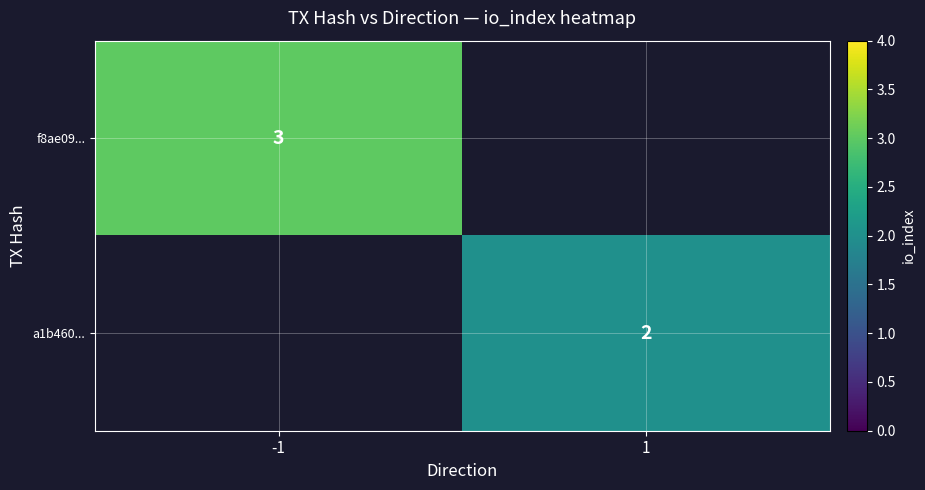

At how many categories does at least one series exceed 2?

1